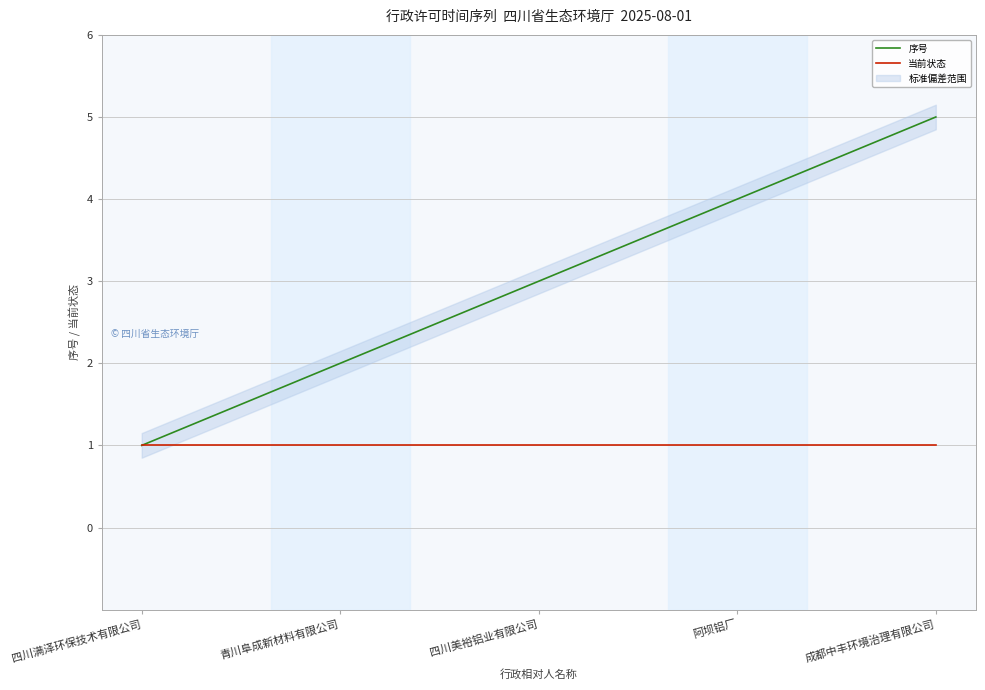

At 阿坝铝厂, list the series in order from largest to smallest.

序号, 当前状态